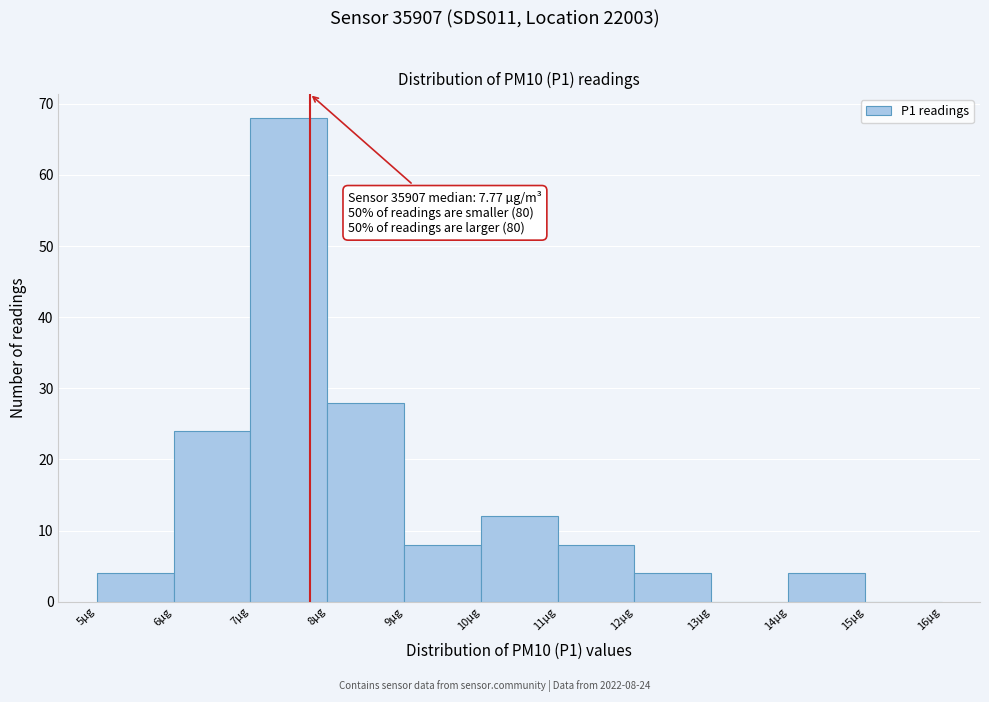

Which range on the x-axis has the tallest bar?

7 to 8